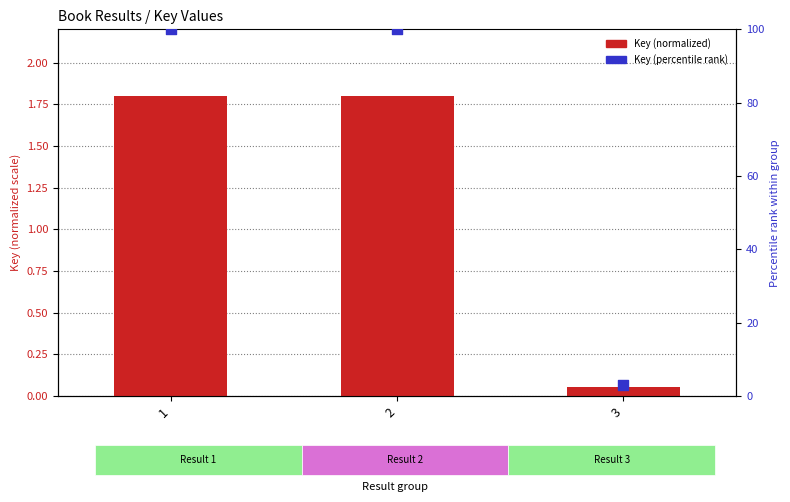

Is the value of Key (normalized) at 1 greater than the value of Key (percentile rank) at 2?

No